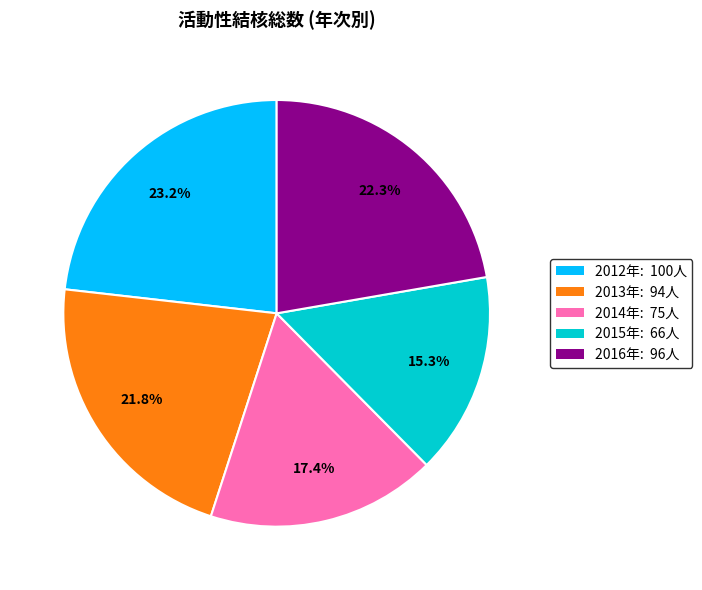

Does any single category account for the majority?

No